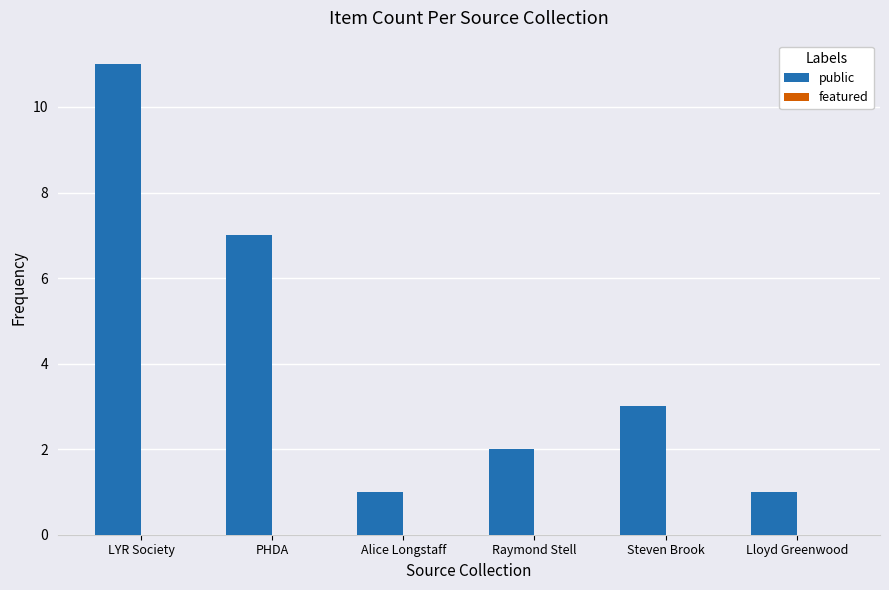

How many values are below 3?

3